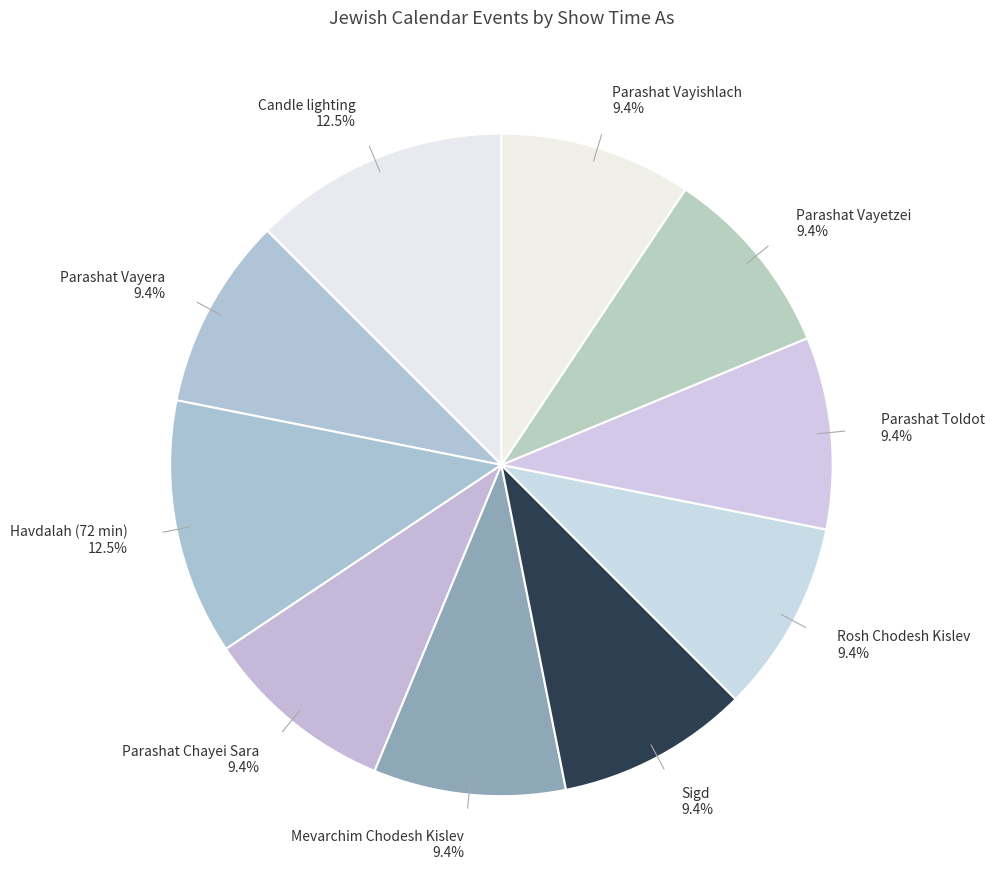

Rank the categories by value from highest to lowest.

Candle lighting, Havdalah (72 min), Parashat Vayera, Parashat Chayei Sara, Mevarchim Chodesh Kislev, Sigd, Rosh Chodesh Kislev, Parashat Toldot, Parashat Vayetzei, Parashat Vayishlach